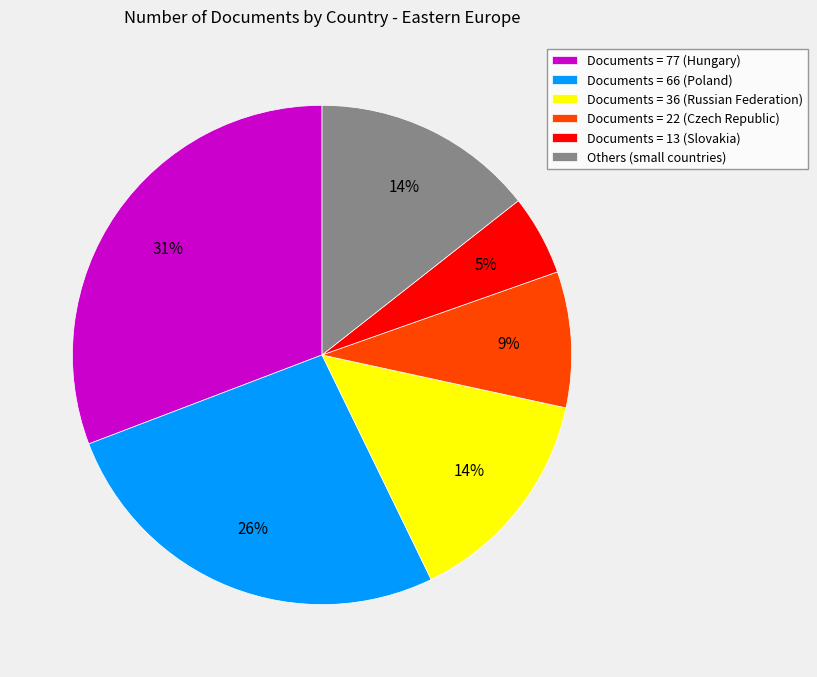

Combined, do Documents = 36 (Russian Federation) and Documents = 13 (Slovakia) account for over 50%?

No